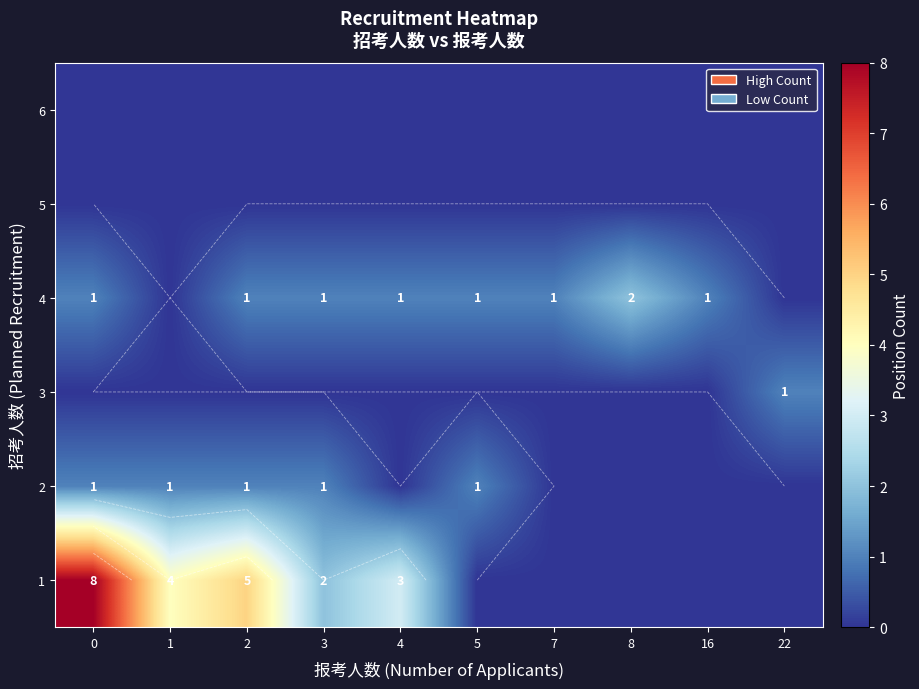

What is the sum of all 2 values?

5